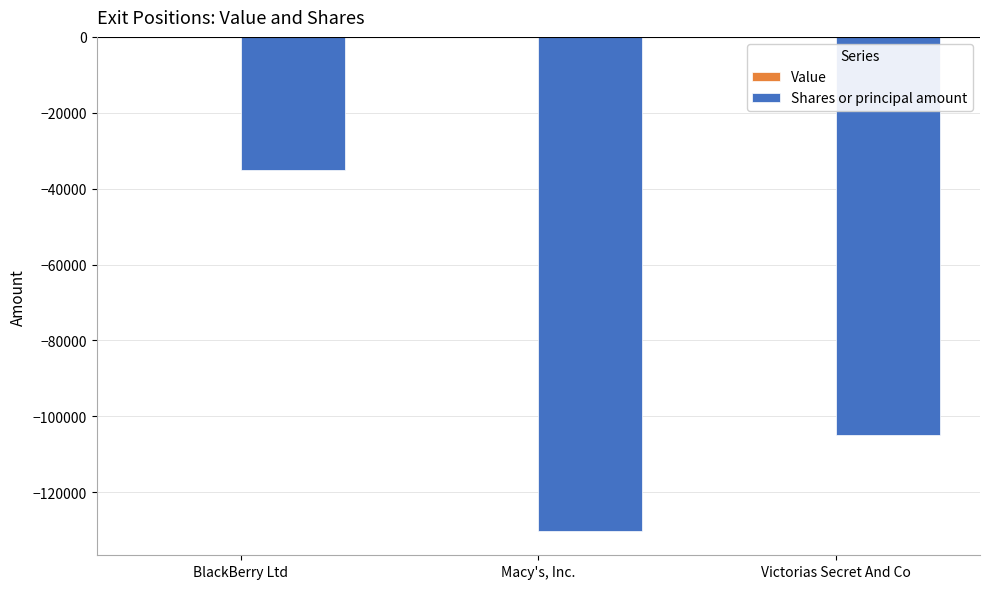

True or false: the data shows -194662 at Macy's, Inc..

False